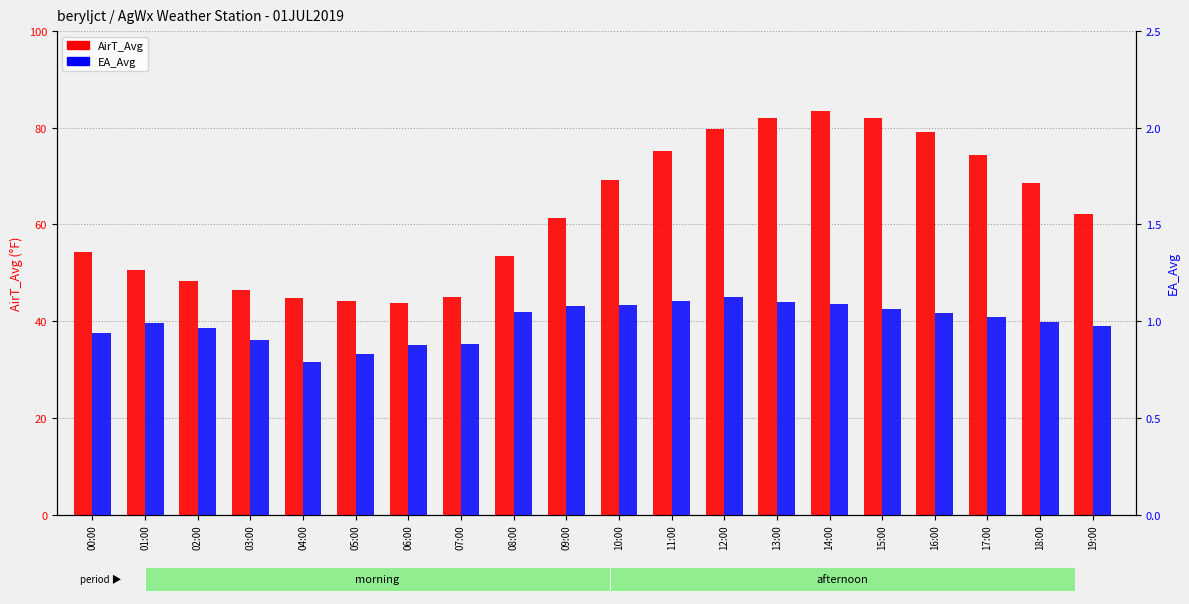

Rank the series at 11:00 from lowest to highest value.

EA_Avg, AirT_Avg